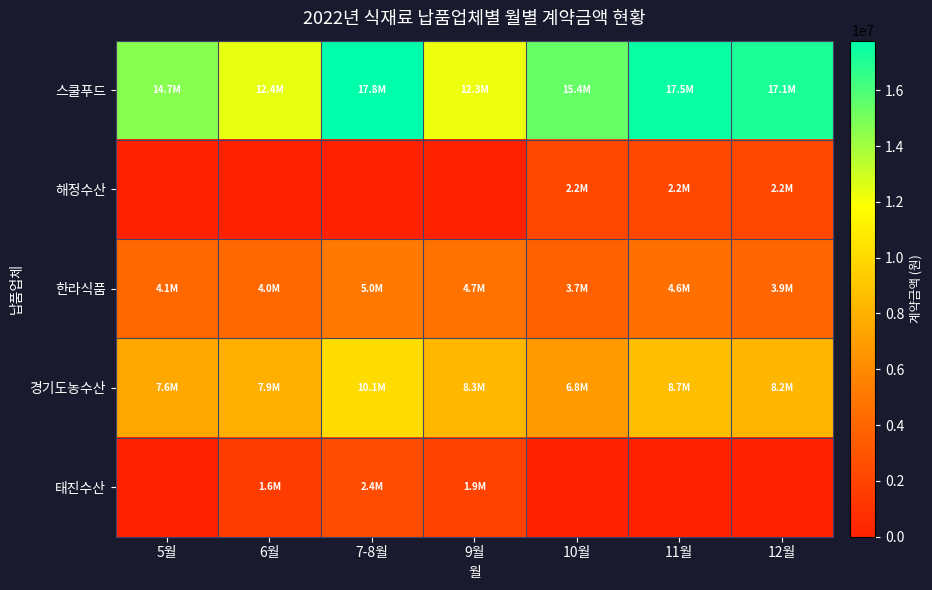

Between 7-8월 and 9월, which series saw the biggest shift?

스쿨푸드